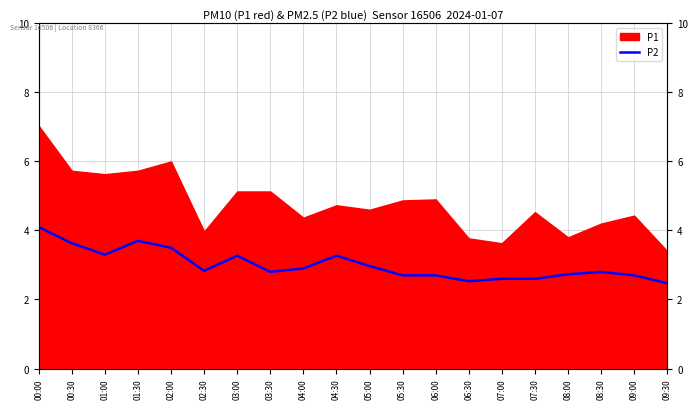

What is the difference between the maximum and minimum values?

1.6